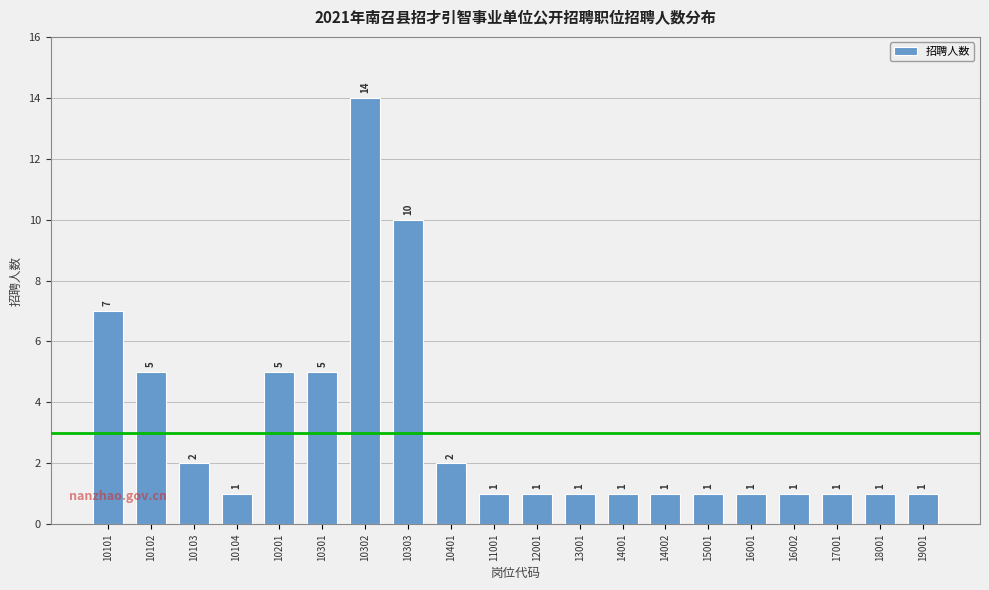

Reading left to right, extract all data points from this chart.

7	5	2	1	5	5	14	10	2	1	1	1	1	1	1	1	1	1	1	1